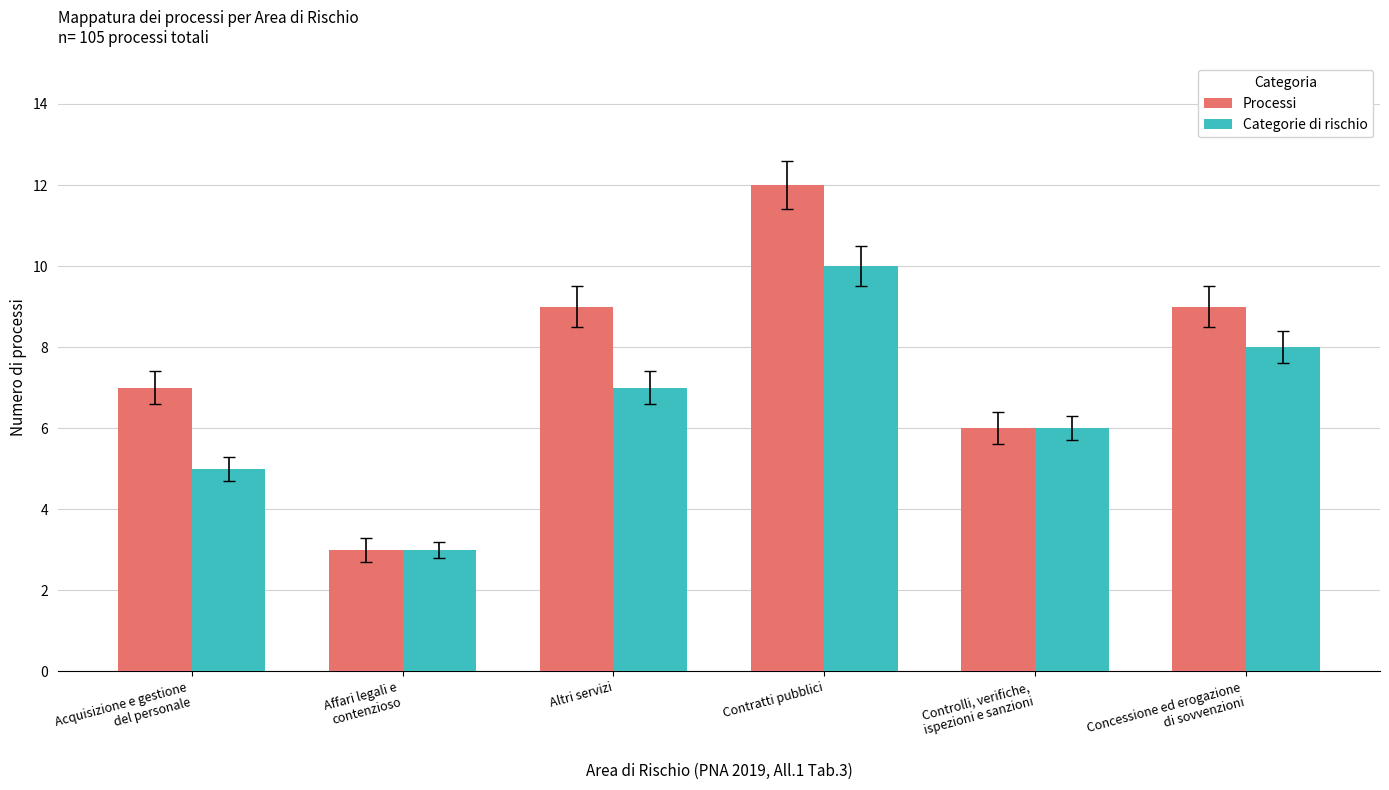

What is the difference between the second highest and second lowest values in the Processi series?

3